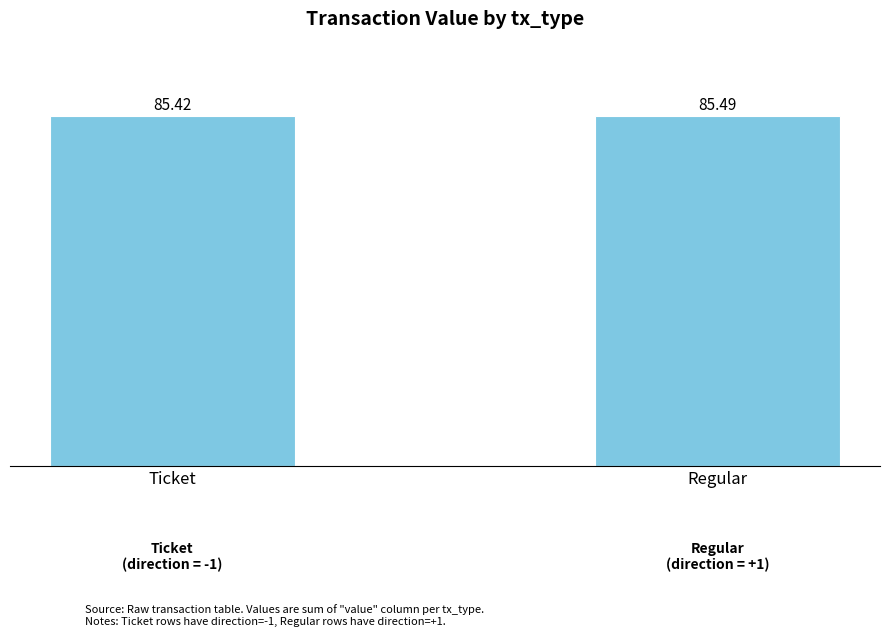

Rank the categories by value from lowest to highest.

Ticket, Regular